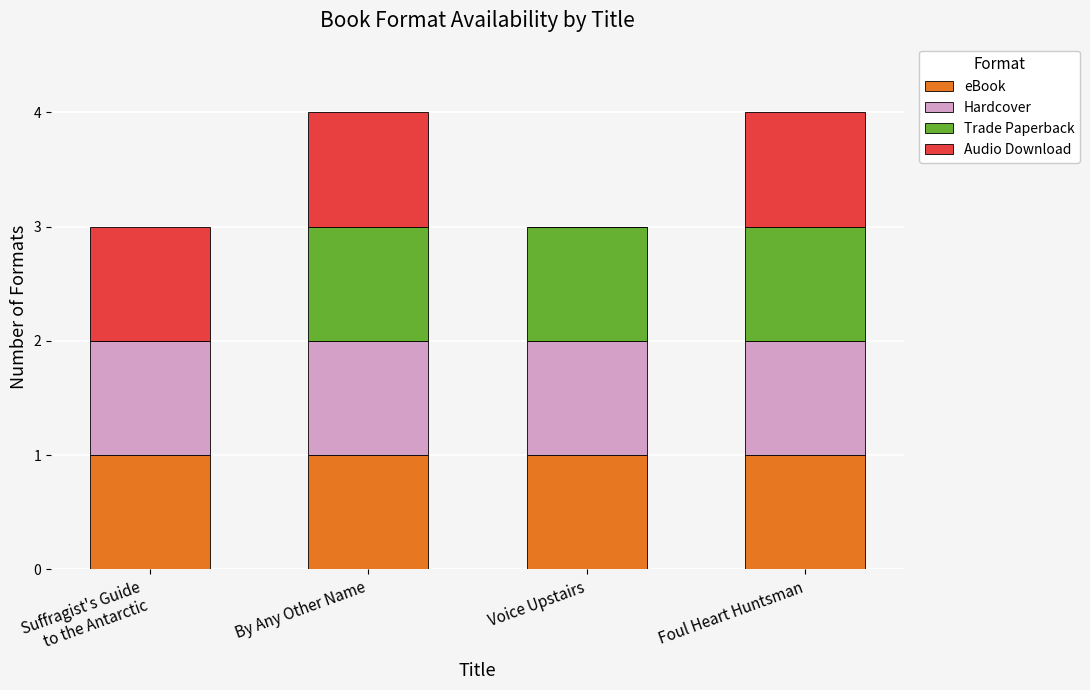

The value of eBook at By Any Other Name is 2. True or false?

False